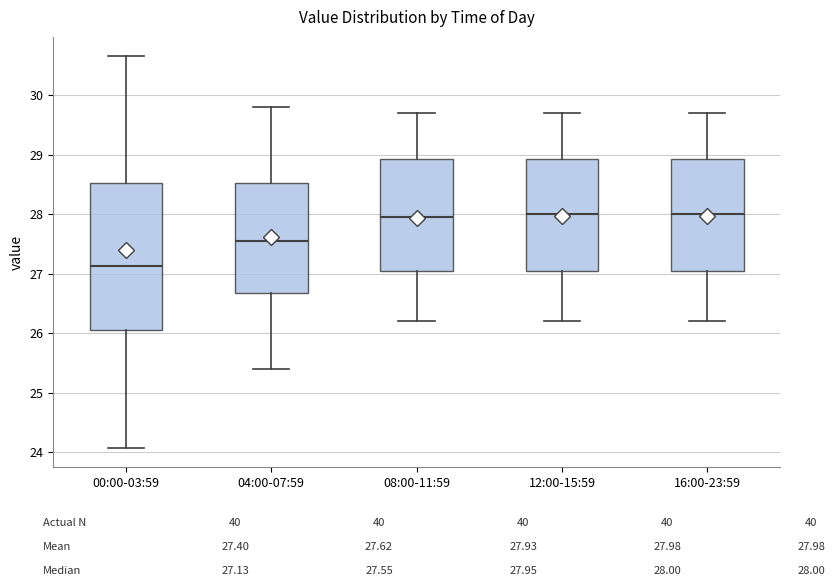

Reading left to right, transcribe this box plot: for each box, give where its median line is, the range the box spans, and where its two whiskers end, as read against the y-axis. The values are not printed on the chart, so give them approximately, as read against the axis.

00:00-03:59: median 27.1, box 26.1 to 28.5, whiskers 24.1 to 30.7
04:00-07:59: median 27.6, box 26.7 to 28.5, whiskers 25.4 to 29.8
08:00-11:59: median 28.0, box 27.1 to 28.9, whiskers 26.2 to 29.7
12:00-15:59: median 28.0, box 27.1 to 28.9, whiskers 26.2 to 29.7
16:00-23:59: median 28.0, box 27.1 to 28.9, whiskers 26.2 to 29.7